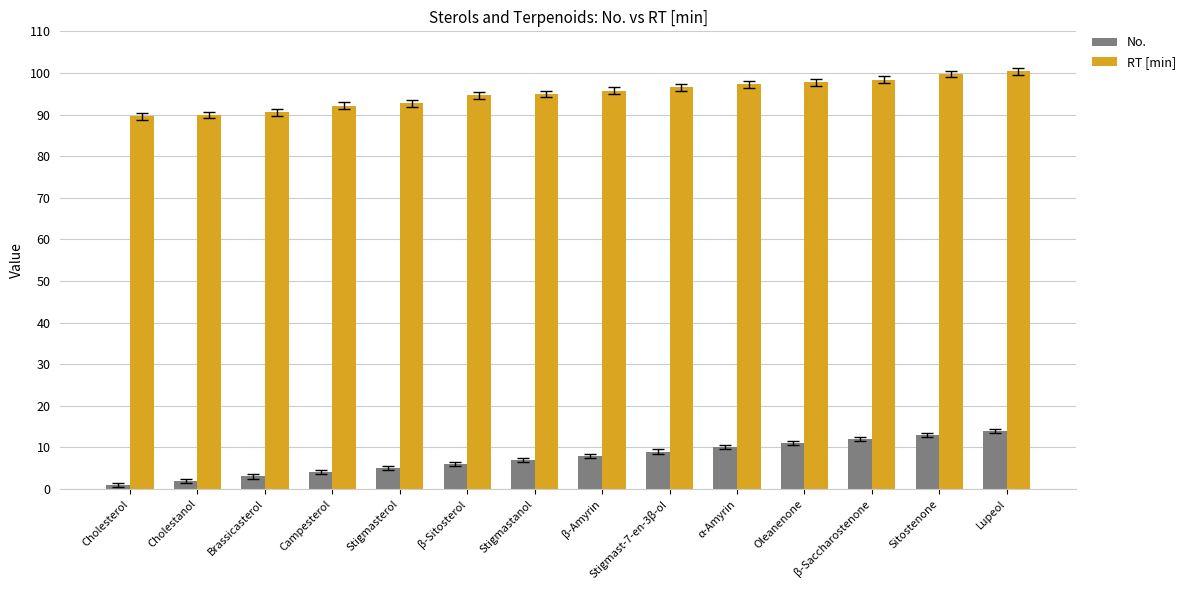

Is it true that RT [min] equals 96.5 at Stigmast-7-en-3β-ol?

True